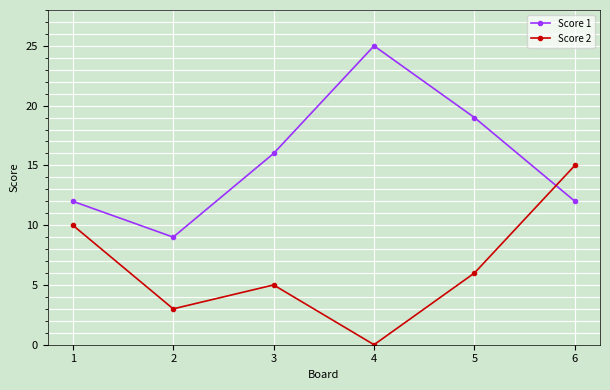

At which label does Score 1 reach its minimum?

2